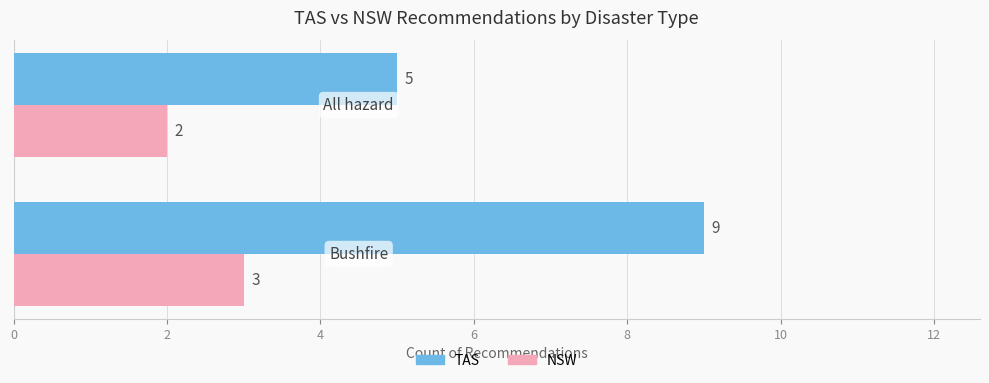

At how many categories does at least one series exceed 3?

2